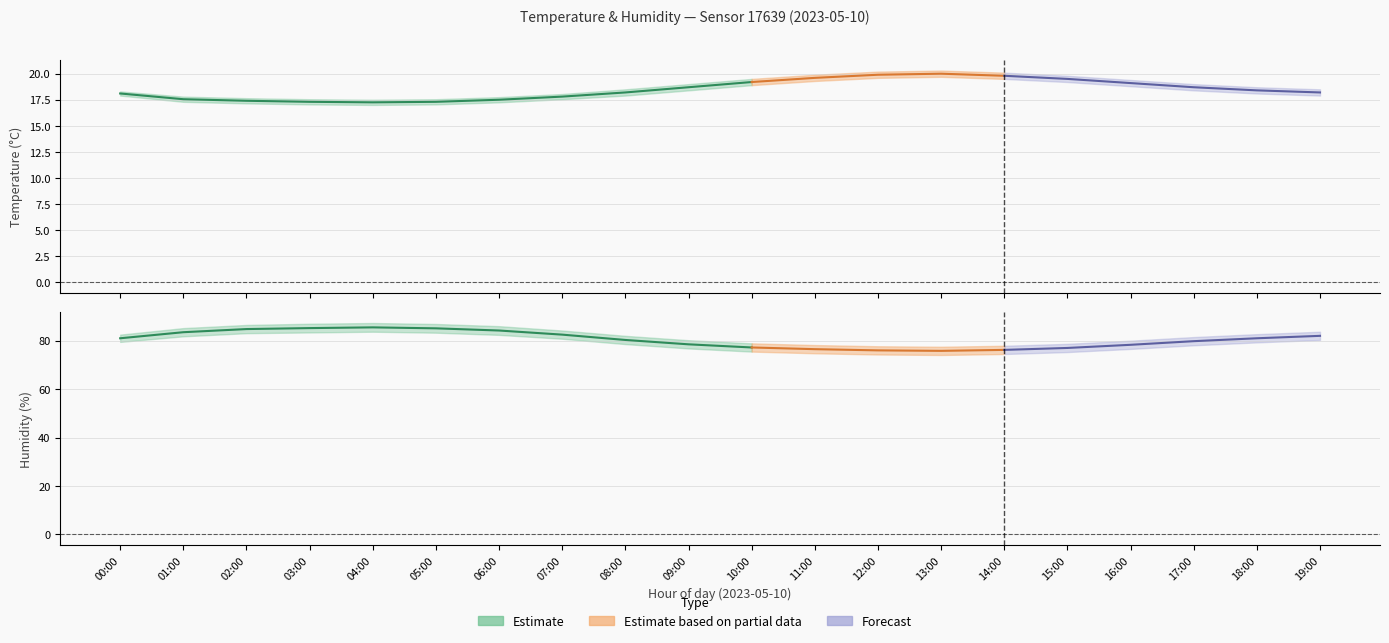

True or false: temperature_center and temperature_lower cross at least once.

False